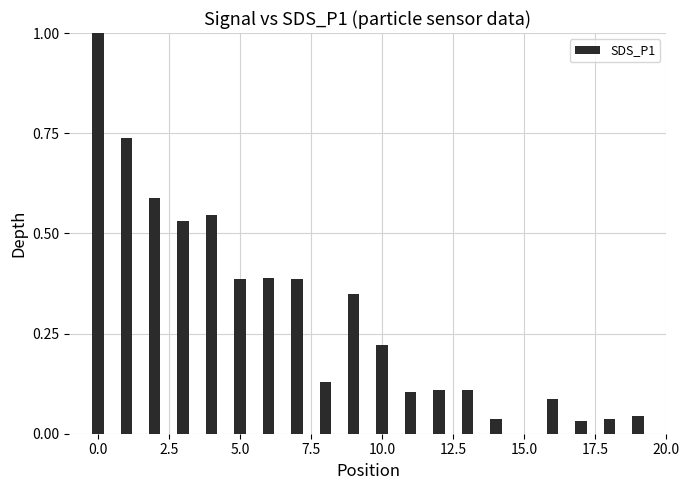

What is the sum of all values?

5.8